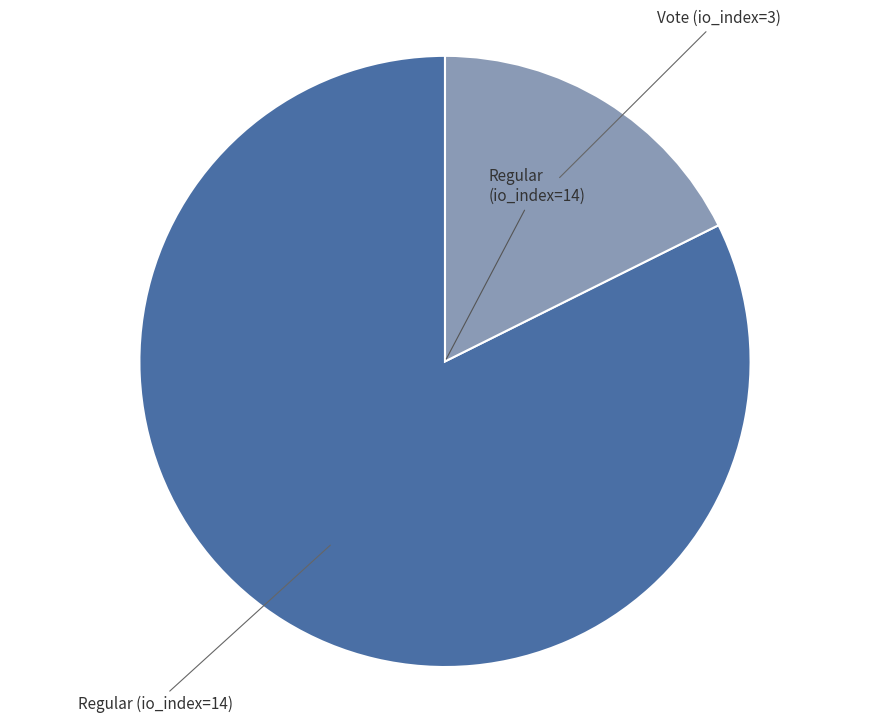

What is the largest slice in the pie chart?

Regular (io_index=14)